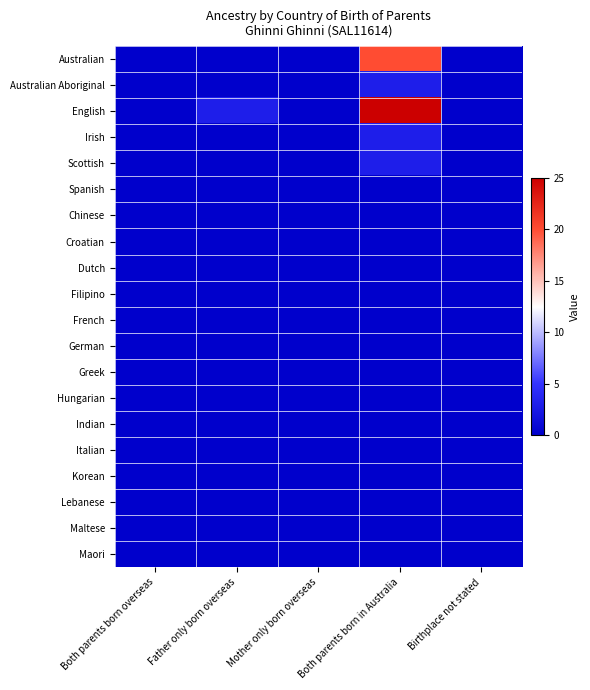

What is the maximum value shown in the chart?

25